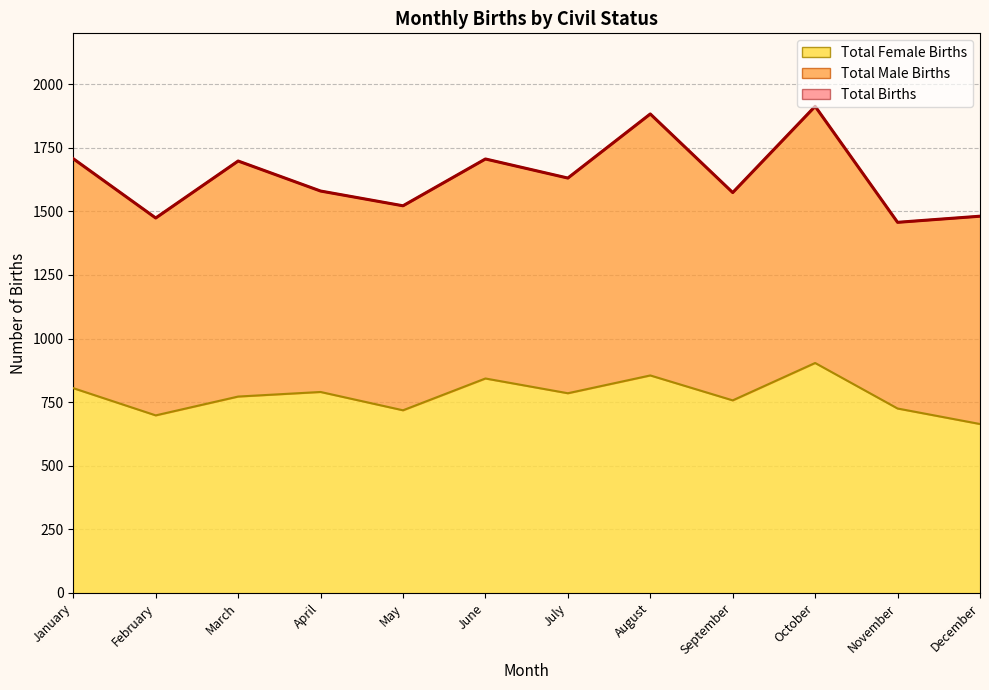

At which label does Total Male Births first exceed 846?

January